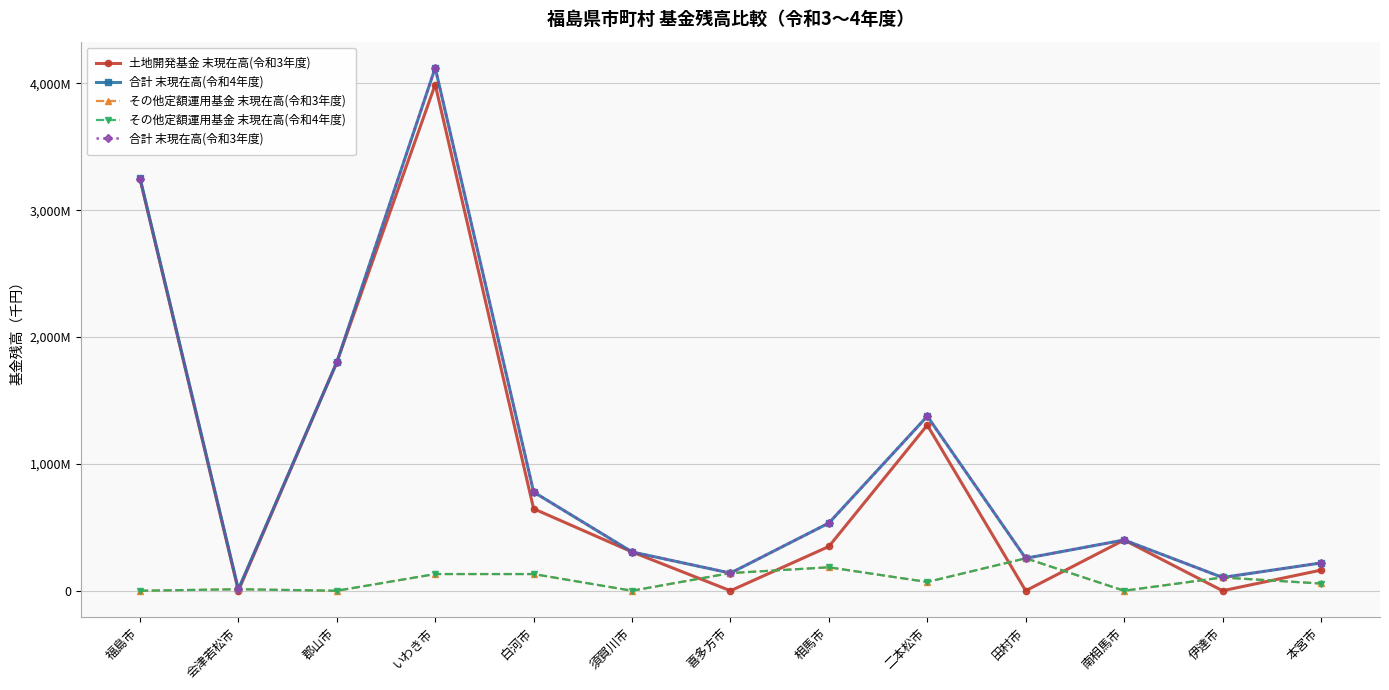

Does the chart display data point markers on the line(s)?

Yes